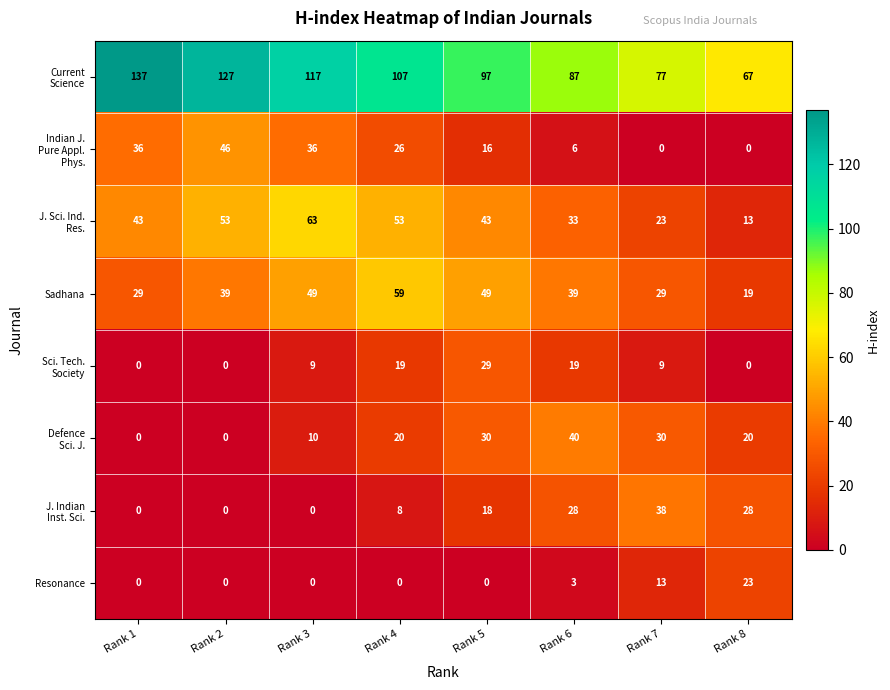

Which label corresponds to the largest value in the chart?

Rank 1